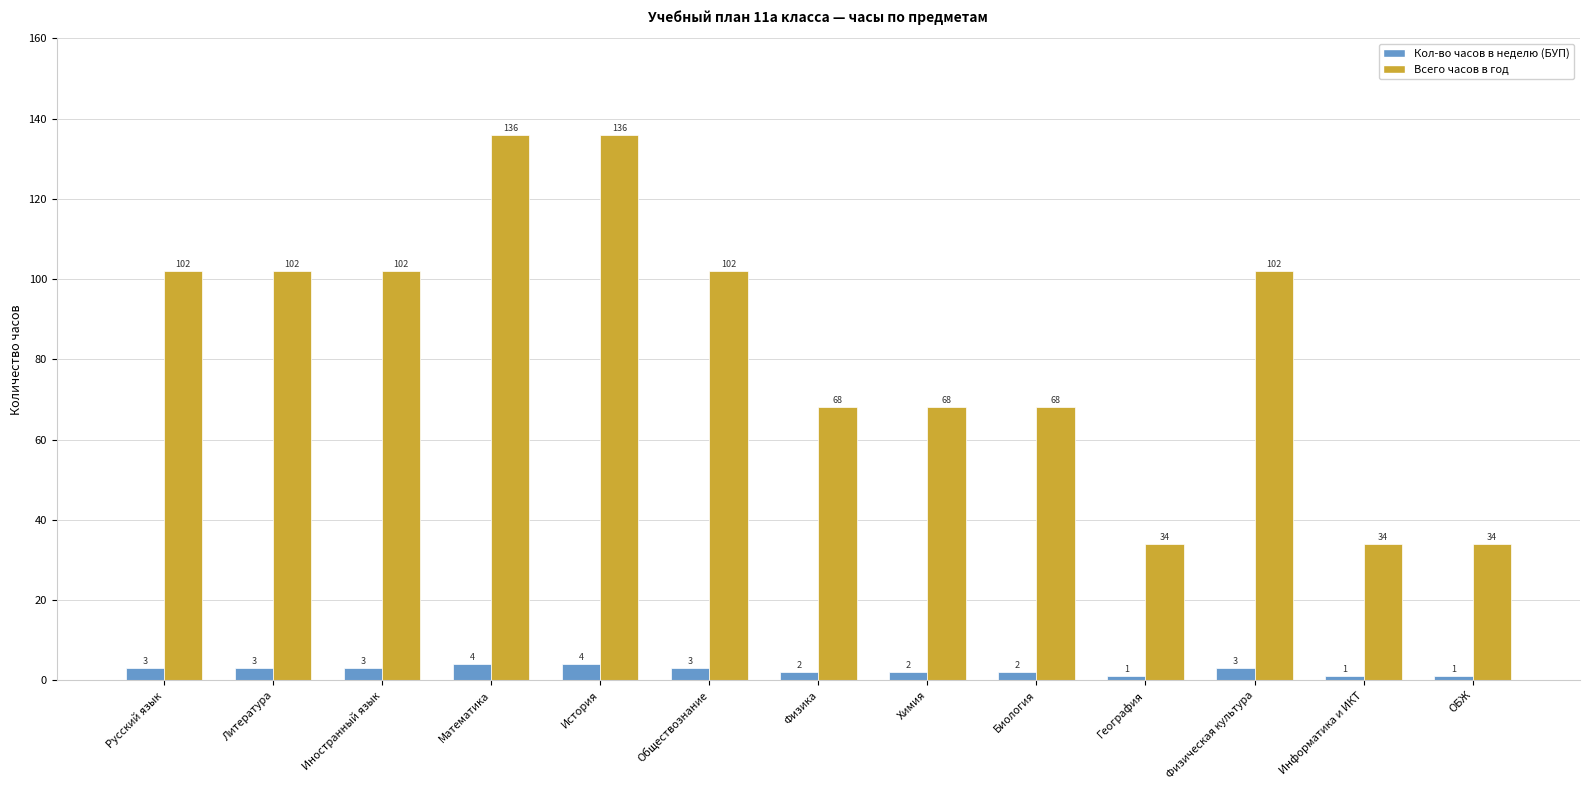

Reading left to right, transcribe all the data shown in this chart.

Кол-во часов в неделю (БУП): 3	3	3	4	4	3	2	2	2	1	3	1	1
Всего часов в год: 102	102	102	136	136	102	68	68	68	34	102	34	34